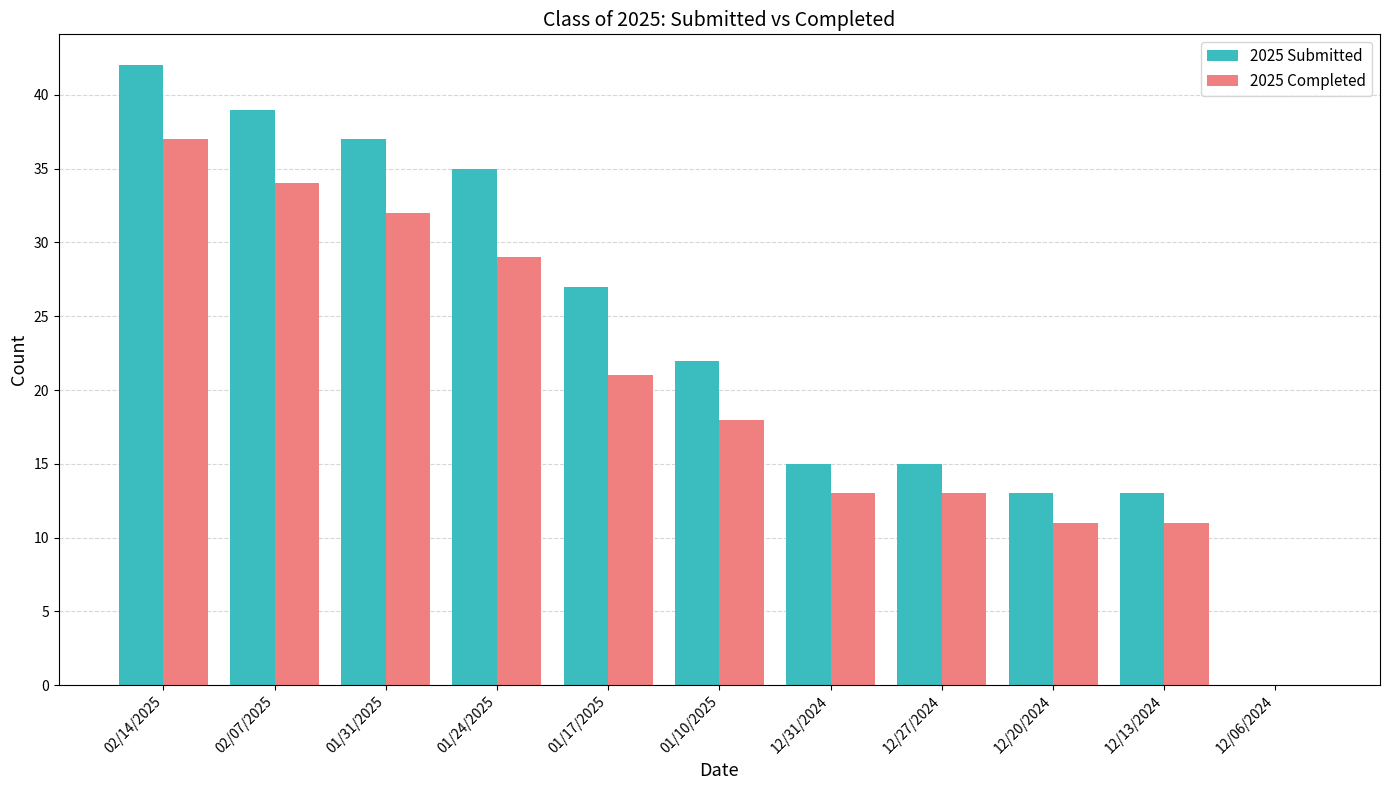

What is the total value across all series at 12/20/2024?

24